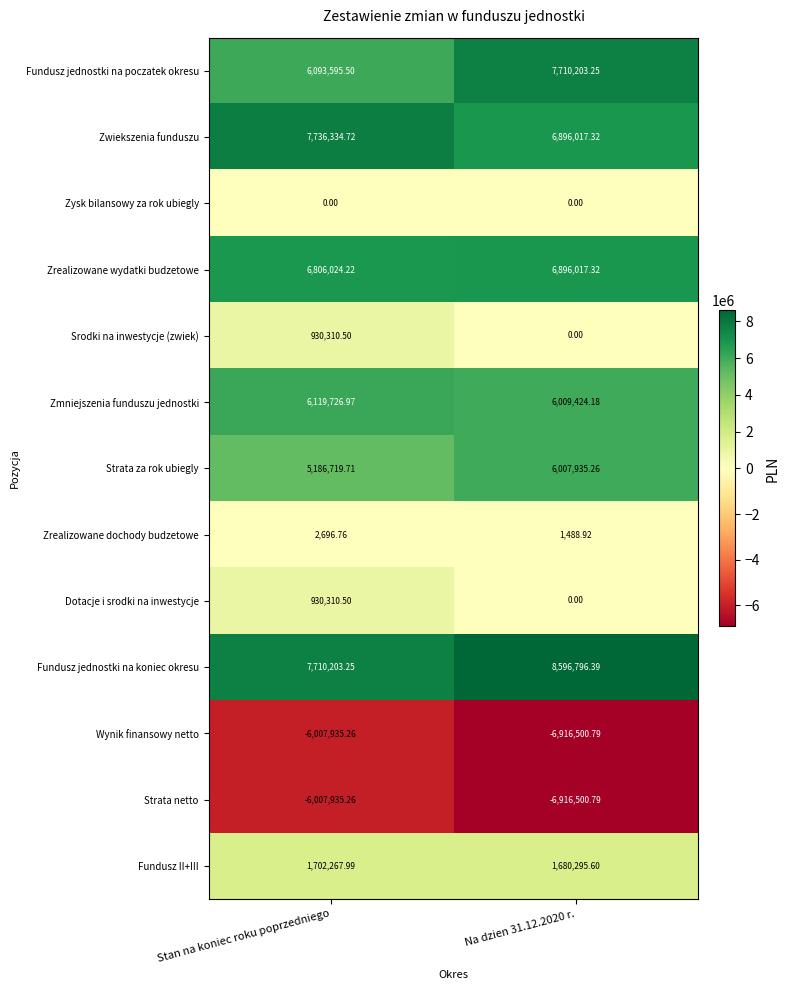

At which label does Dotacje i srodki na inwestycje first exceed 930310?

Stan na koniec roku poprzedniego